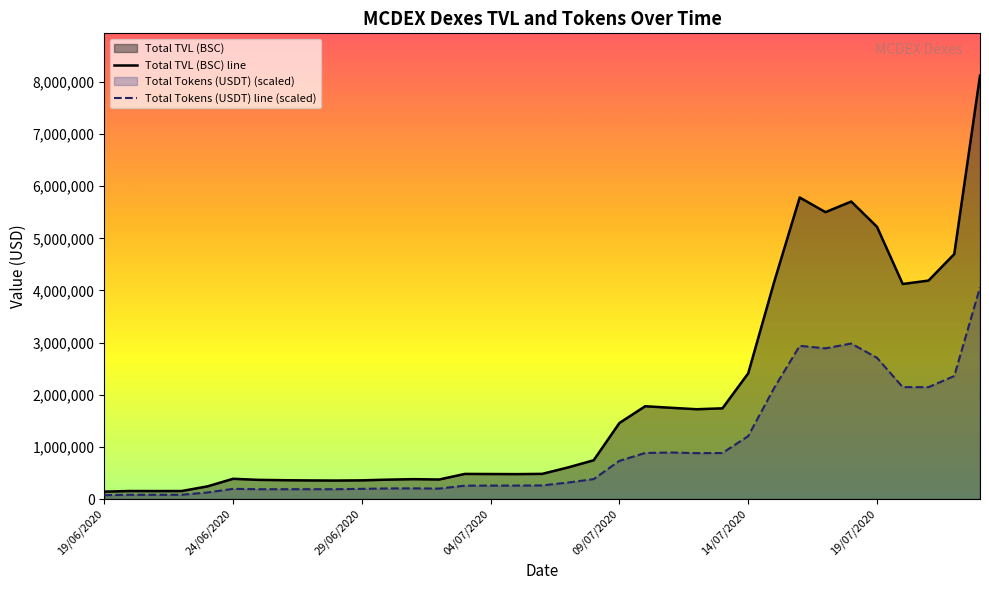

List the series in order of their overall mean, lowest first.

Total Tokens (USDT) line (scaled), Total TVL (BSC) line